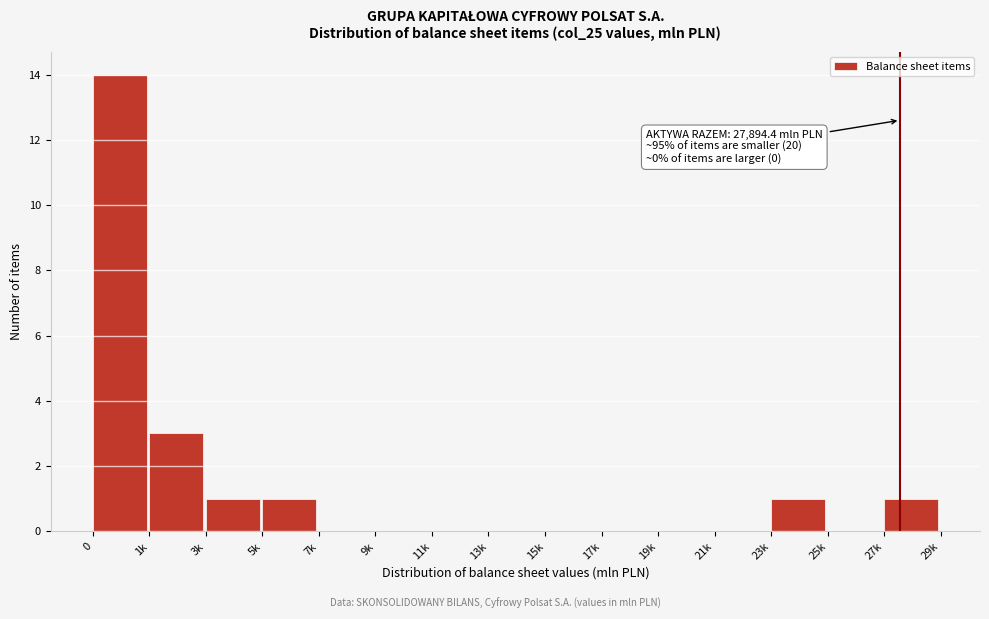

Reading left to right, list all the values displayed in this chart.

0=14	1k=3	3k=1	5k=1	7k=0	9k=0	11k=0	13k=0	15k=0	17k=0	19k=0	21k=0	23k=1	25k=0	27k=1